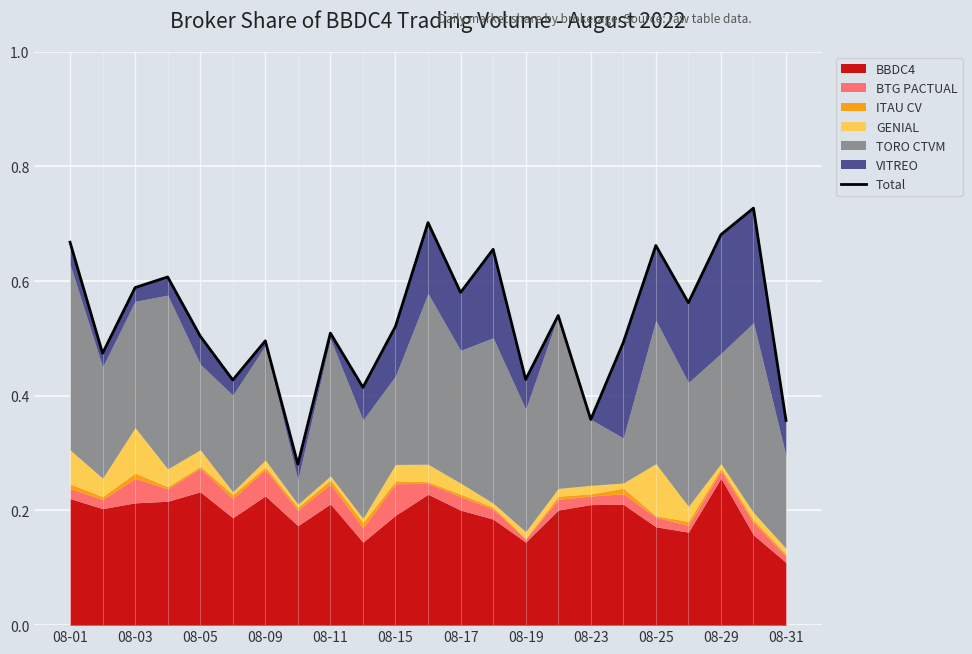

Reading right to left, list all the values displayed in this chart.

0.4	0.7	0.7	0.6	0.7	0.5	0.4	0.5	0.4	0.7	0.6	0.7	0.5	0.4	0.5	0.3	0.5	0.4	0.5	0.6	0.6	0.5	0.7